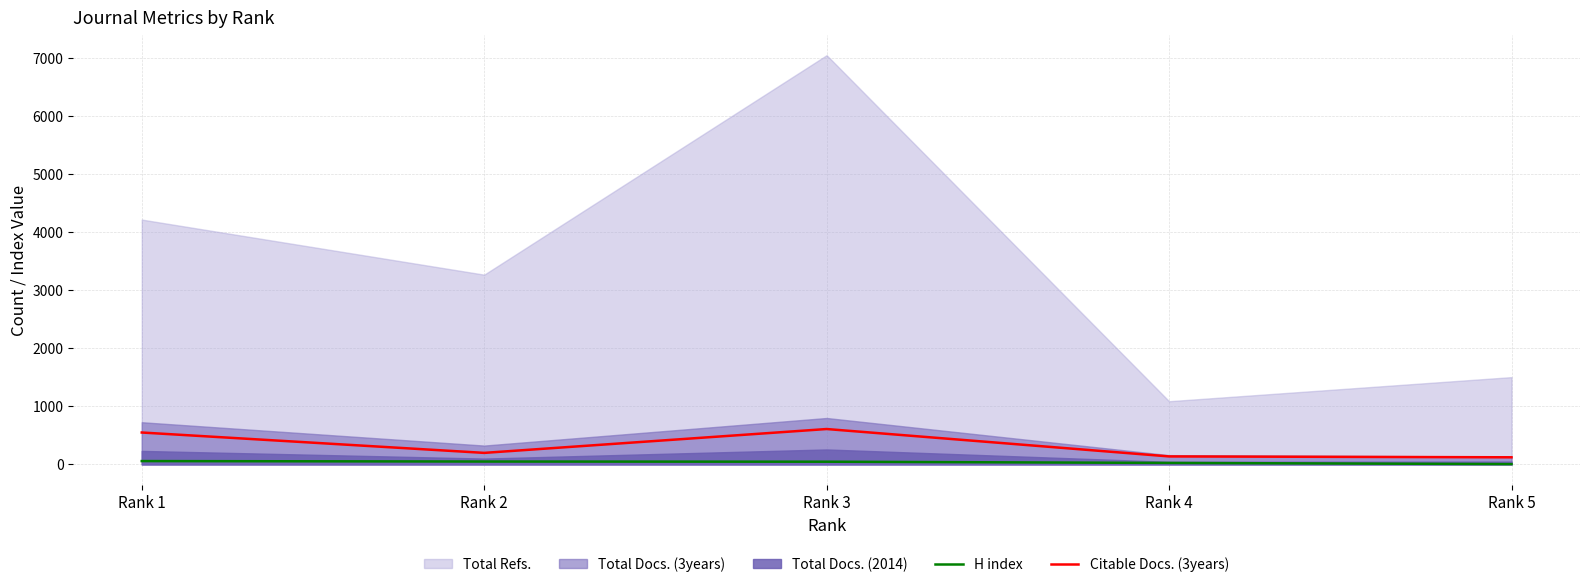

At which label is Citable Docs. (3years) closest to 366?

Rank 2